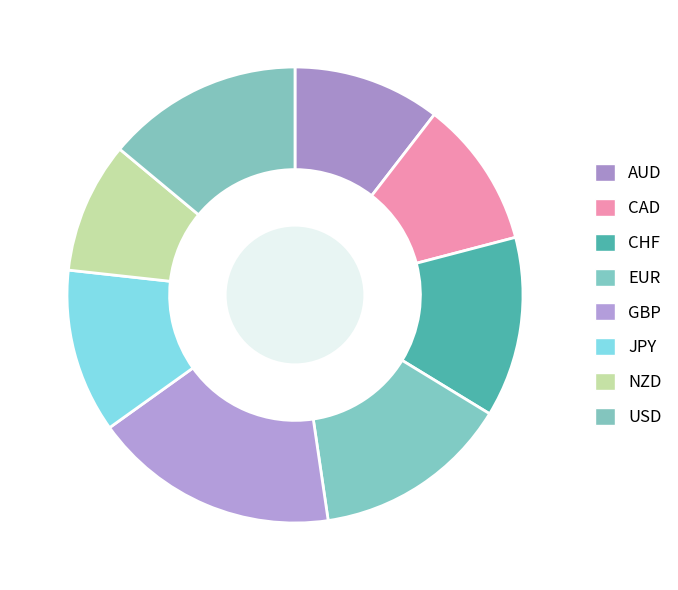

Which has a higher value, CHF or USD?

USD